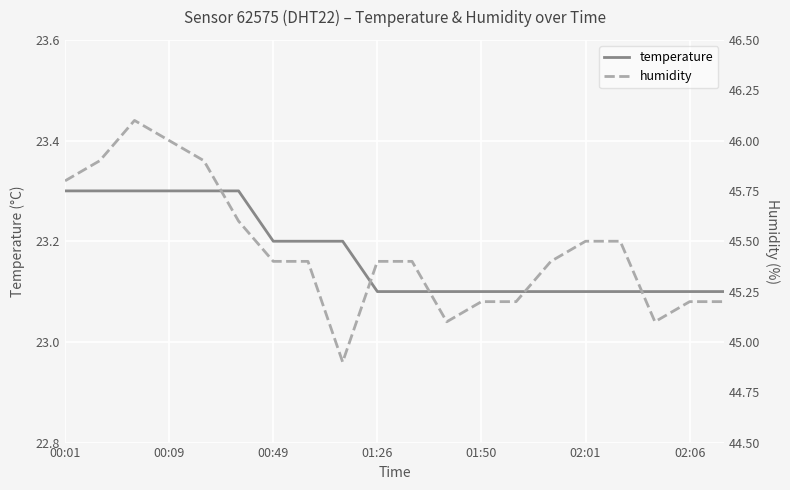

What are all the series names shown in the legend?

temperature, humidity